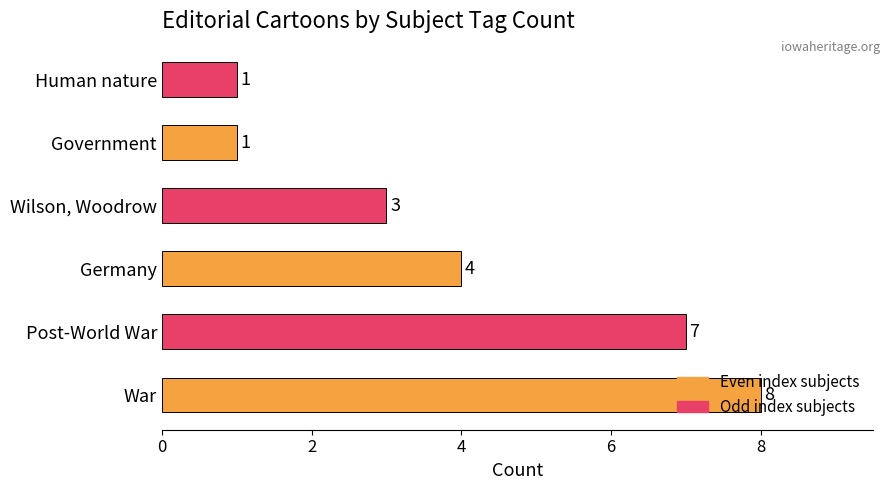

Which label corresponds to the largest value in the chart?

War